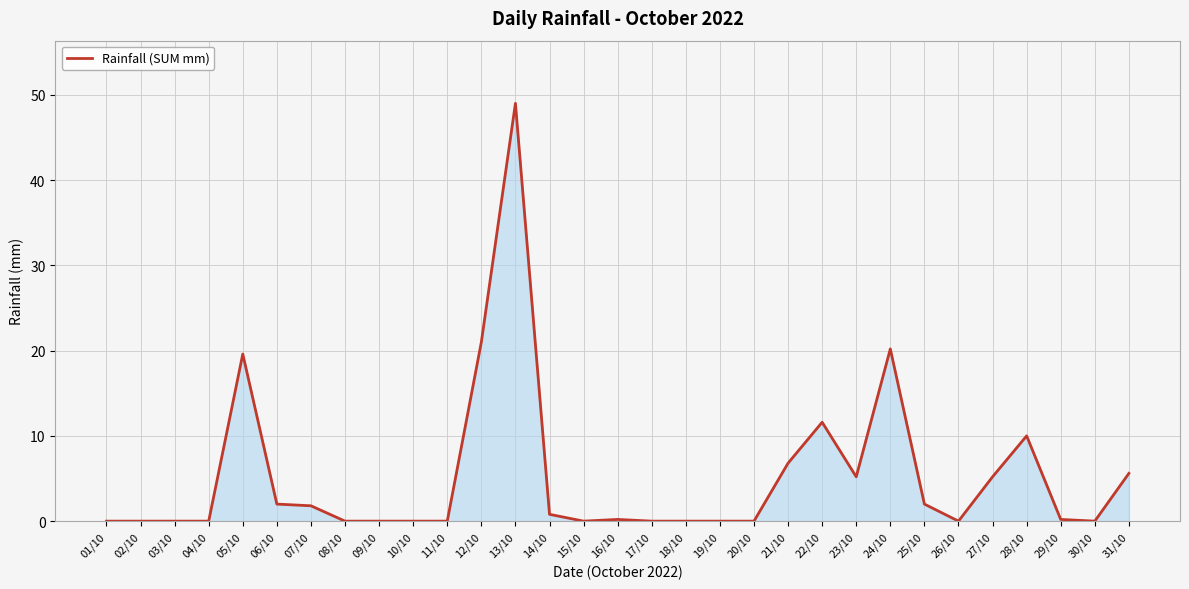

How many lines are shown in the chart?

1